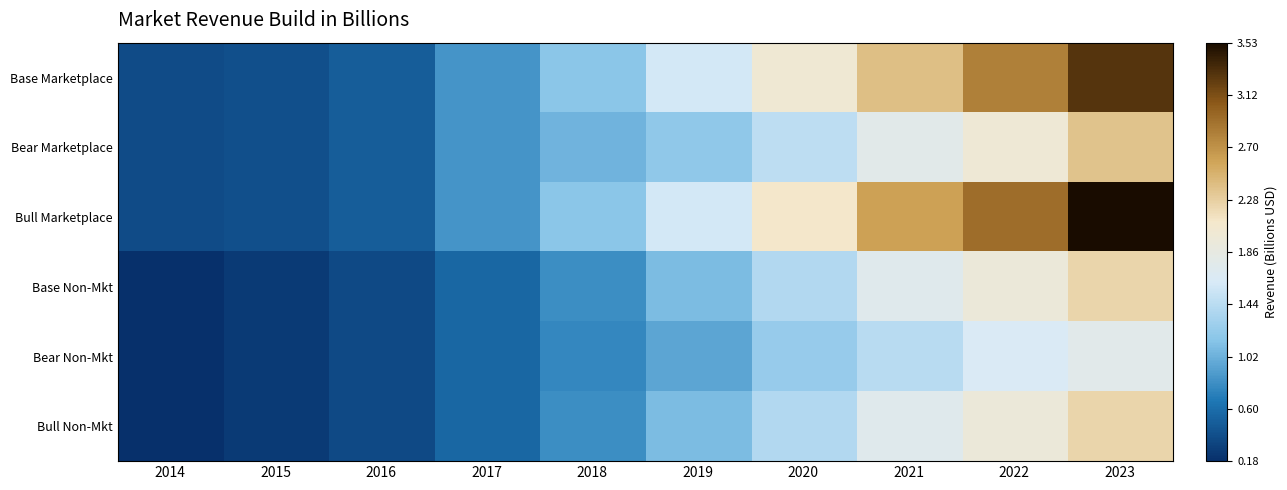

Reading right to left, transcribe all the data shown in this chart.

Base Marketplace: 2023=3.3	2022=2.8	2021=2.4	2020=2.0	2019=1.6	2018=1.2	2017=0.8	2016=0.5	2015=0.4	2014=0.4
Bear Marketplace: 2023=2.4	2022=2.0	2021=1.8	2020=1.5	2019=1.2	2018=1.0	2017=0.8	2016=0.5	2015=0.4	2014=0.4
Bull Marketplace: 2023=3.5	2022=2.9	2021=2.6	2020=2.1	2019=1.6	2018=1.2	2017=0.8	2016=0.5	2015=0.4	2014=0.4
Base Non-Mkt: 2023=2.2	2022=1.9	2021=1.7	2020=1.4	2019=1.1	2018=0.8	2017=0.6	2016=0.4	2015=0.3	2014=0.2
Bear Non-Mkt: 2023=1.8	2022=1.6	2021=1.4	2020=1.2	2019=0.9	2018=0.8	2017=0.6	2016=0.4	2015=0.3	2014=0.2
Bull Non-Mkt: 2023=2.2	2022=1.9	2021=1.7	2020=1.4	2019=1.1	2018=0.8	2017=0.6	2016=0.4	2015=0.3	2014=0.2